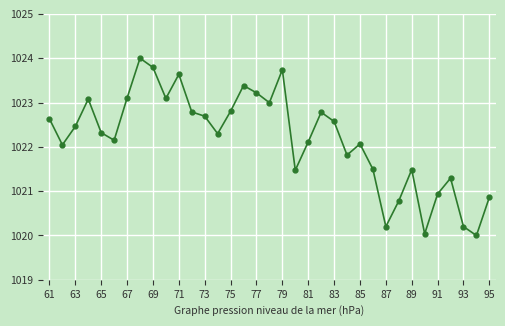

What is the difference between the maximum and minimum values?

4.0